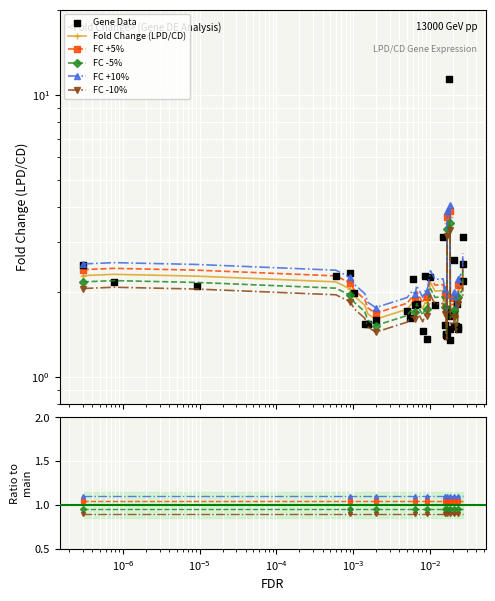

Which series reaches the maximum Y coordinate?

Gene Data